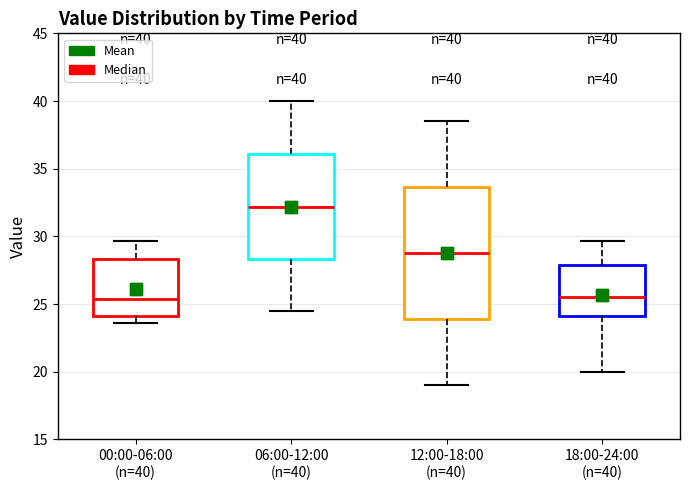

Which box is the tallest, from its lower edge to its upper edge?

12:00-18:00 (n=40)